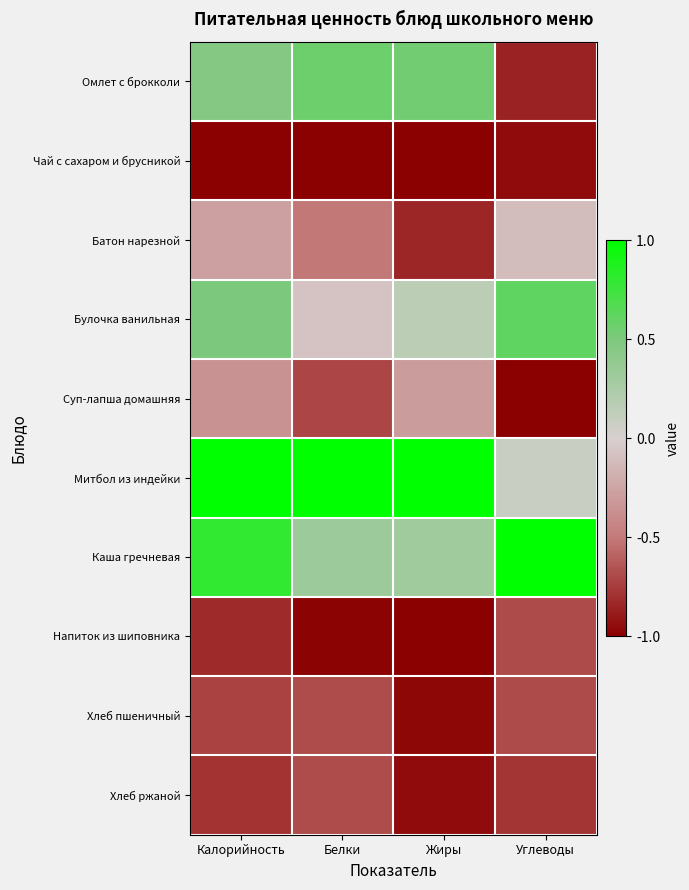

Reading left to right, extract all data points from this chart.

Омлет с брокколи: Калорийность=0.5	Белки=0.6	Жиры=0.5	Углеводы=-0.9
Чай с сахаром и брусникой: Калорийность=-1.0	Белки=-1.0	Жиры=-1.0	Углеводы=-1.0
Батон нарезной: Калорийность=-0.3	Белки=-0.5	Жиры=-0.8	Углеводы=-0.1
Булочка ванильная: Калорийность=0.5	Белки=-0.1	Жиры=0.2	Углеводы=0.6
Суп-лапша домашняя: Калорийность=-0.4	Белки=-0.7	Жиры=-0.3	Углеводы=-1.0
Митбол из индейки: Калорийность=1.0	Белки=1.0	Жиры=1.0	Углеводы=0.1
Каша гречневая: Калорийность=0.8	Белки=0.3	Жиры=0.3	Углеводы=1.0
Напиток из шиповника: Калорийность=-0.8	Белки=-1.0	Жиры=-1.0	Углеводы=-0.7
Хлеб пшеничный: Калорийность=-0.7	Белки=-0.7	Жиры=-1.0	Углеводы=-0.7
Хлеб ржаной: Калорийность=-0.8	Белки=-0.7	Жиры=-1.0	Углеводы=-0.8